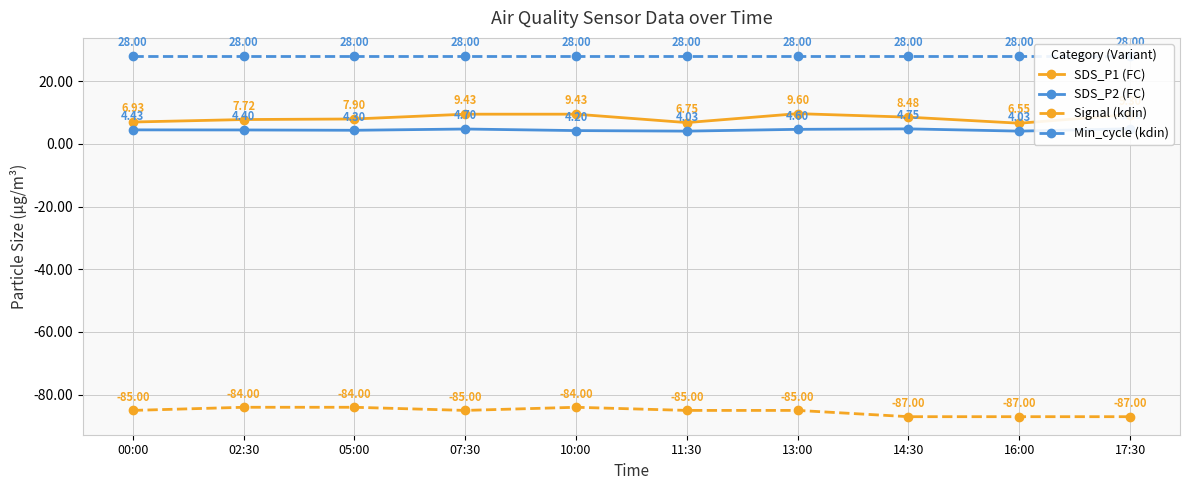

How many distinct data groups are displayed?

4